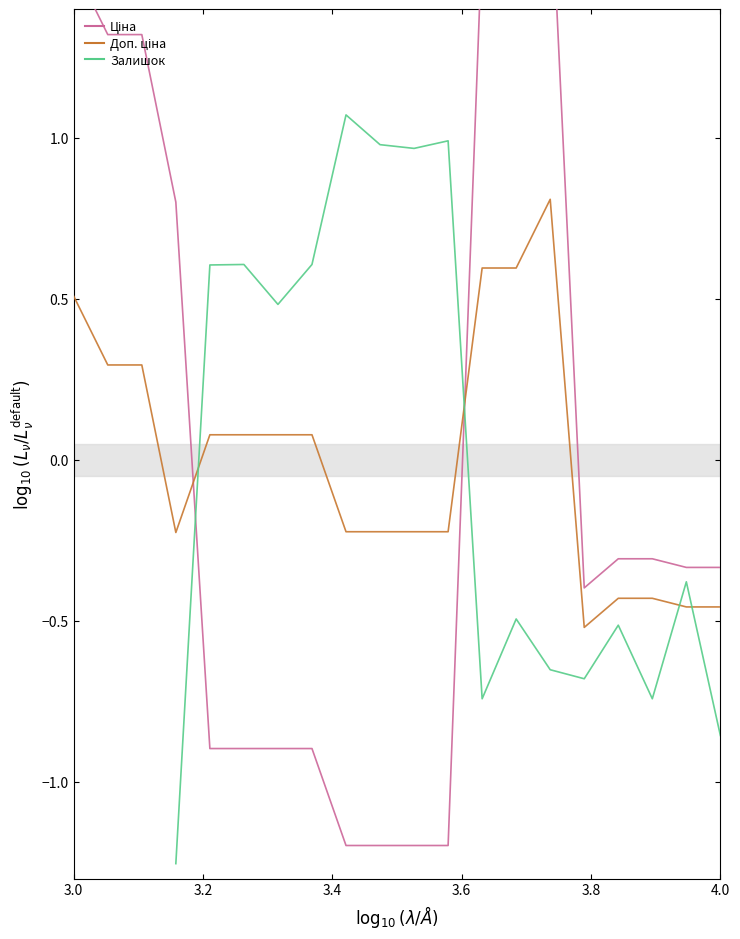

True or false: Залишок and Доп. ціна cross at least once.

True